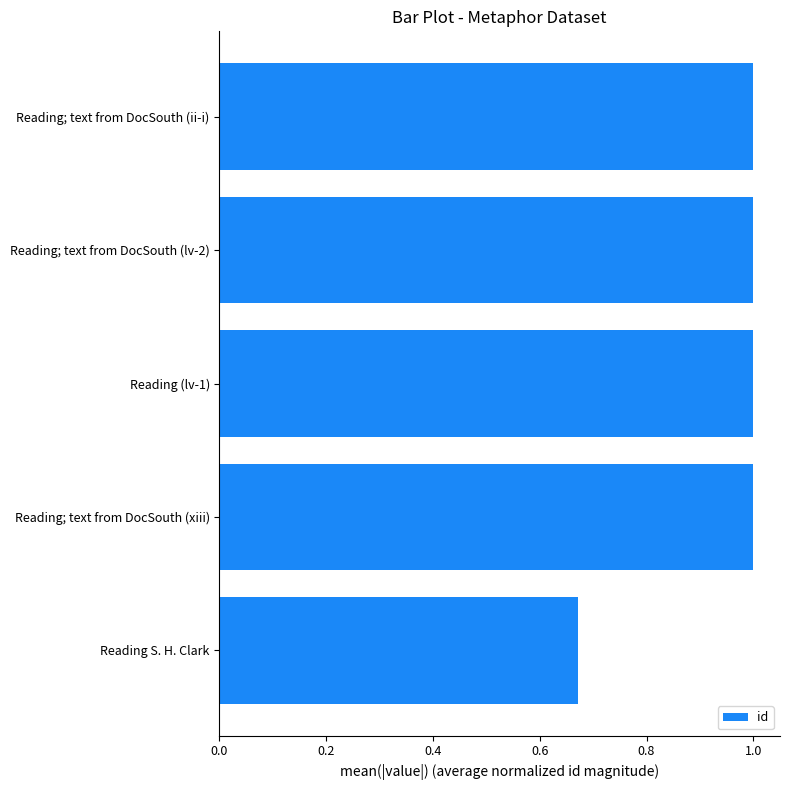

Is it true that the value at Reading S. H. Clark is 0.3?

False